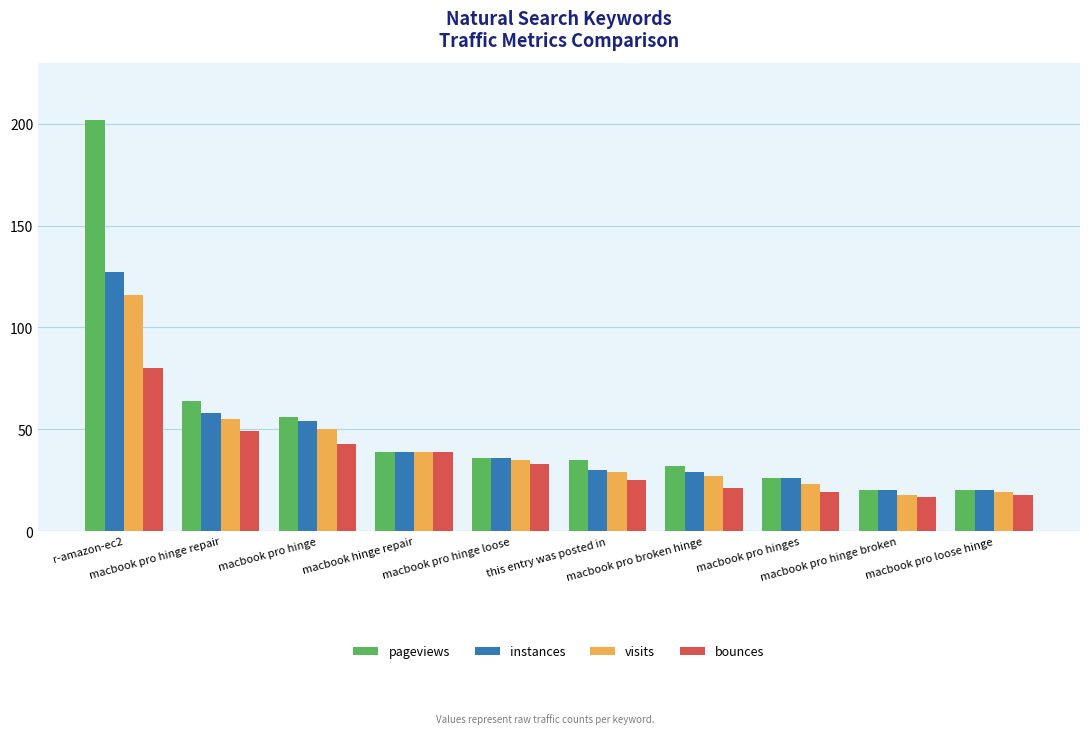

Reading right to left, transcribe all the data shown in this chart.

pageviews: macbook pro loose hinge=20	macbook pro hinge broken=20	macbook pro hinges=26	macbook pro broken hinge=32	this entry was posted in=35	macbook pro hinge loose=36	macbook hinge repair=39	macbook pro hinge=56	macbook pro hinge repair=64	r-amazon-ec2=202
instances: macbook pro loose hinge=20	macbook pro hinge broken=20	macbook pro hinges=26	macbook pro broken hinge=29	this entry was posted in=30	macbook pro hinge loose=36	macbook hinge repair=39	macbook pro hinge=54	macbook pro hinge repair=58	r-amazon-ec2=127
visits: macbook pro loose hinge=19	macbook pro hinge broken=18	macbook pro hinges=23	macbook pro broken hinge=27	this entry was posted in=29	macbook pro hinge loose=35	macbook hinge repair=39	macbook pro hinge=50	macbook pro hinge repair=55	r-amazon-ec2=116
bounces: macbook pro loose hinge=18	macbook pro hinge broken=17	macbook pro hinges=19	macbook pro broken hinge=21	this entry was posted in=25	macbook pro hinge loose=33	macbook hinge repair=39	macbook pro hinge=43	macbook pro hinge repair=49	r-amazon-ec2=80